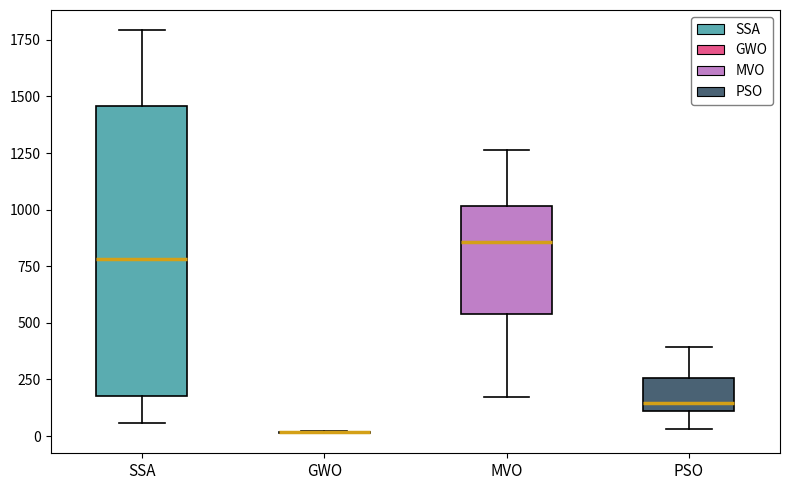

Where is the lower edge of the box for MVO on the y-axis? The values are not printed on the chart, so give them approximately, as read against the axis.

550